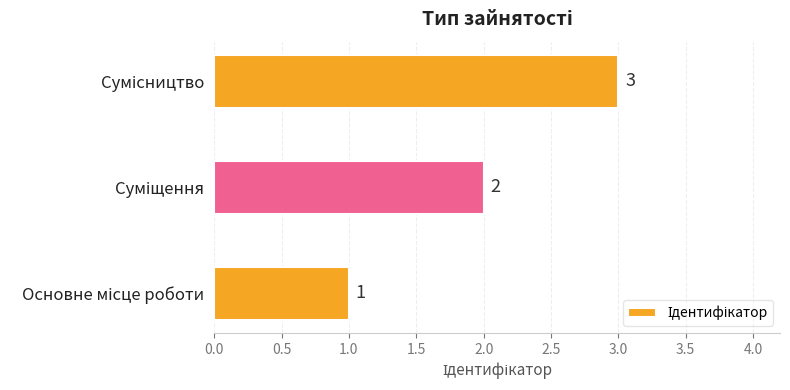

How many values are between 1 and 3?

3